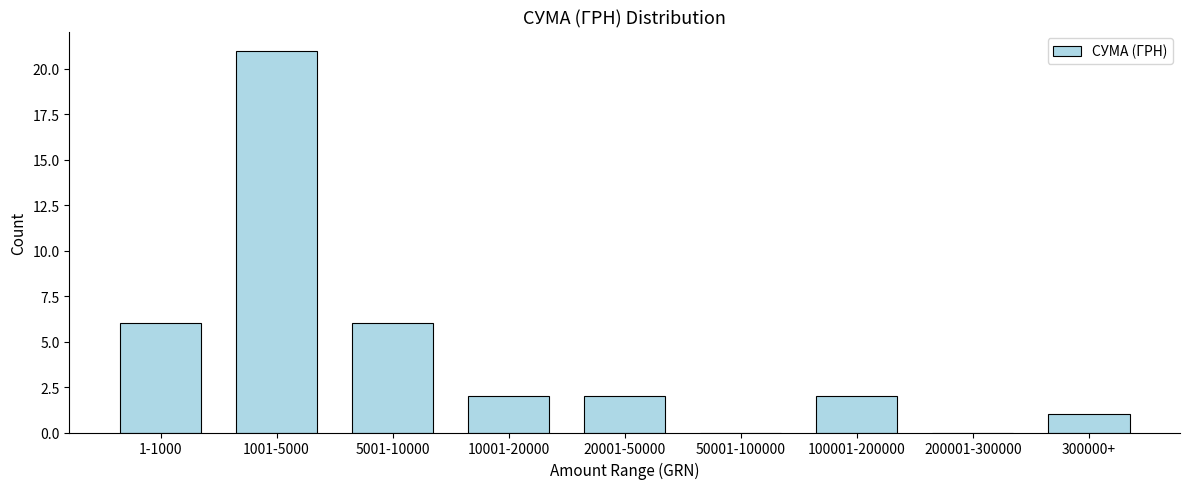

Reading left to right, list all the values displayed in this chart.

1-1000=6	1001-5000=21	5001-10000=6	10001-20000=2	20001-50000=2	50001-100000=0	100001-200000=2	200001-300000=0	300000+=1